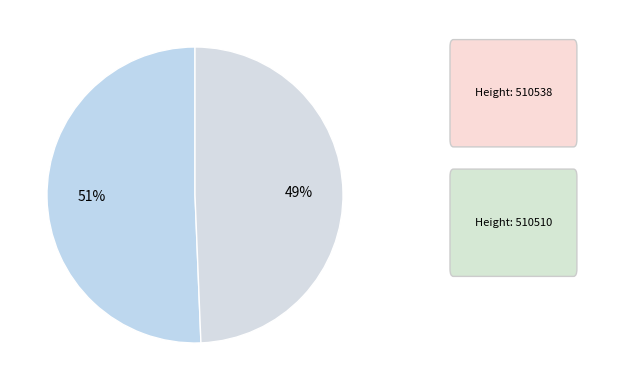

How many segments does this pie chart have?

2